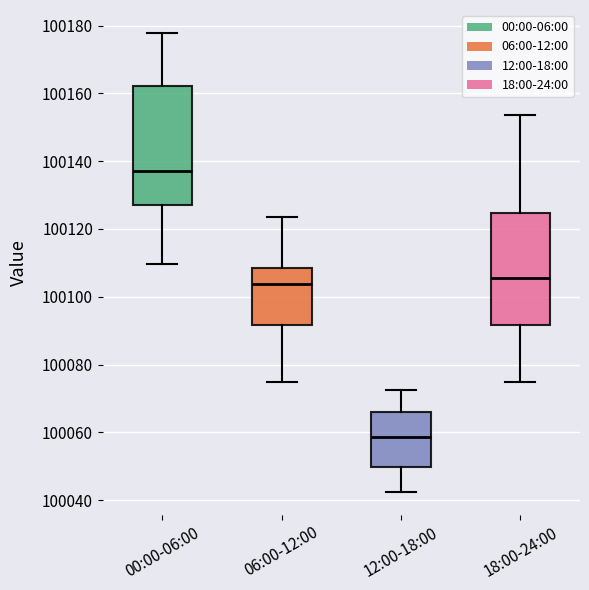

Where does the lower whisker of the box for 06:00-12:00 end on the y-axis? The values are not printed on the chart, so give them approximately, as read against the axis.

100076